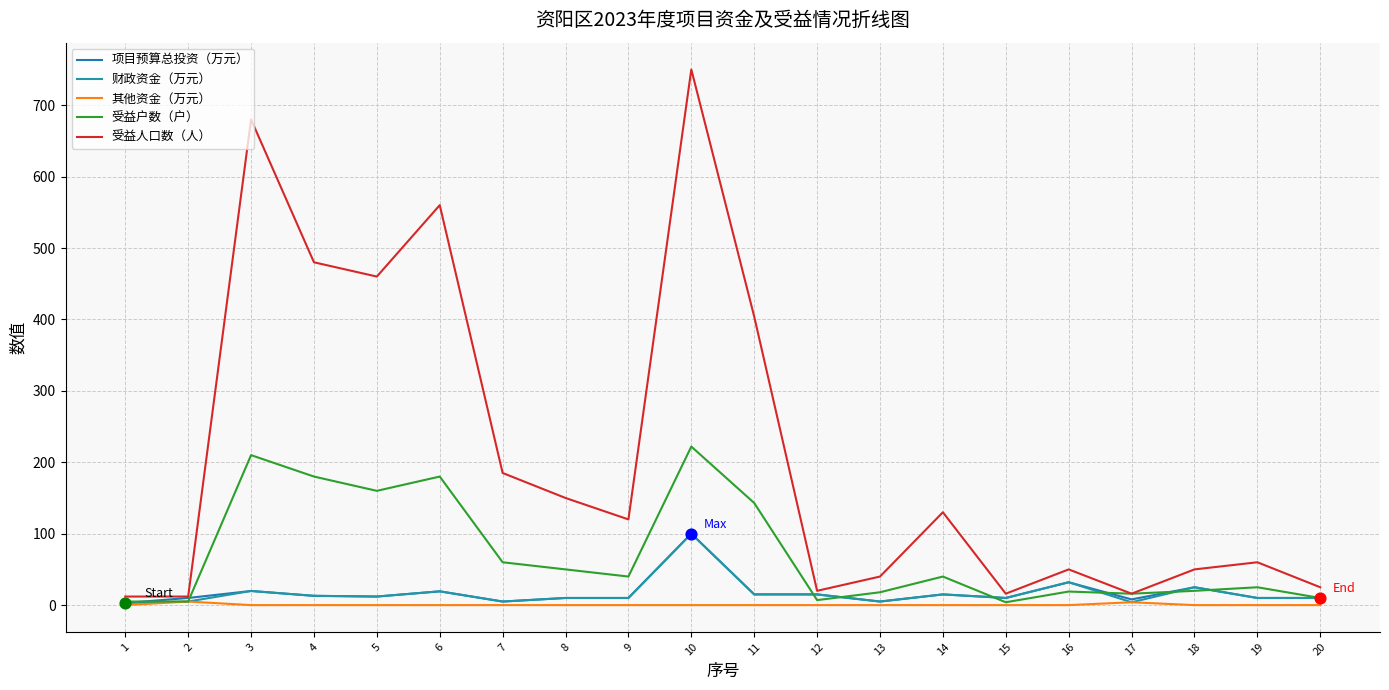

Which series has the largest total across all categories?

受益人口数（人）